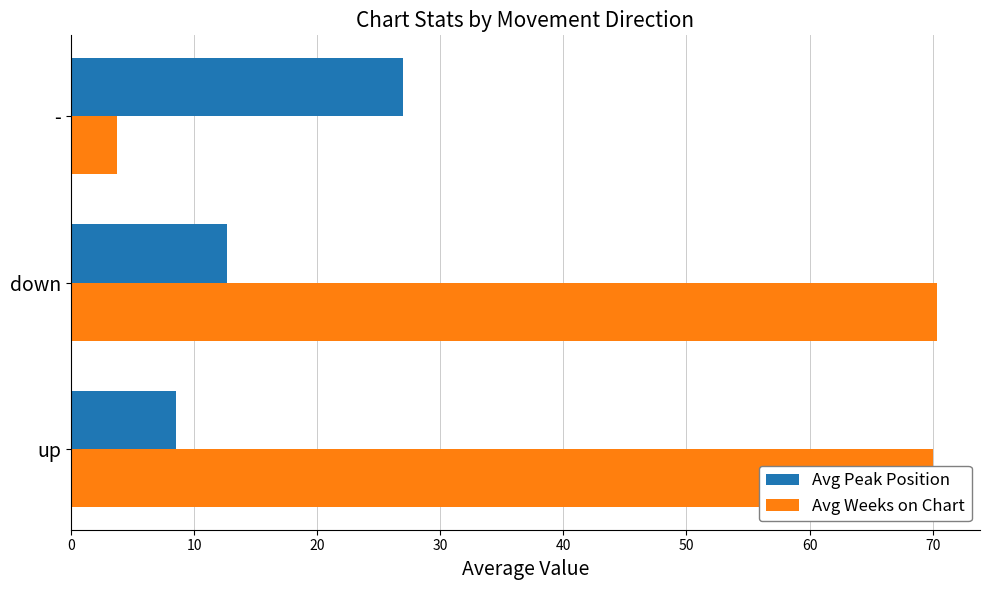

What is the lowest value of the Avg Peak Position series?

8.5